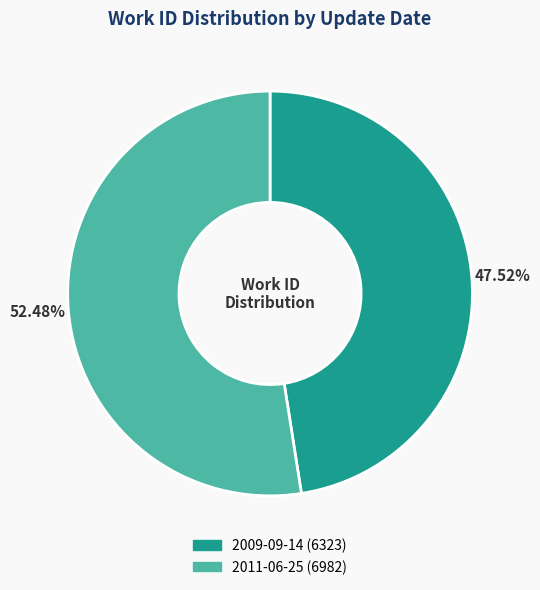

The 2009-09-14 slice represents 41% of the pie. True or false?

False